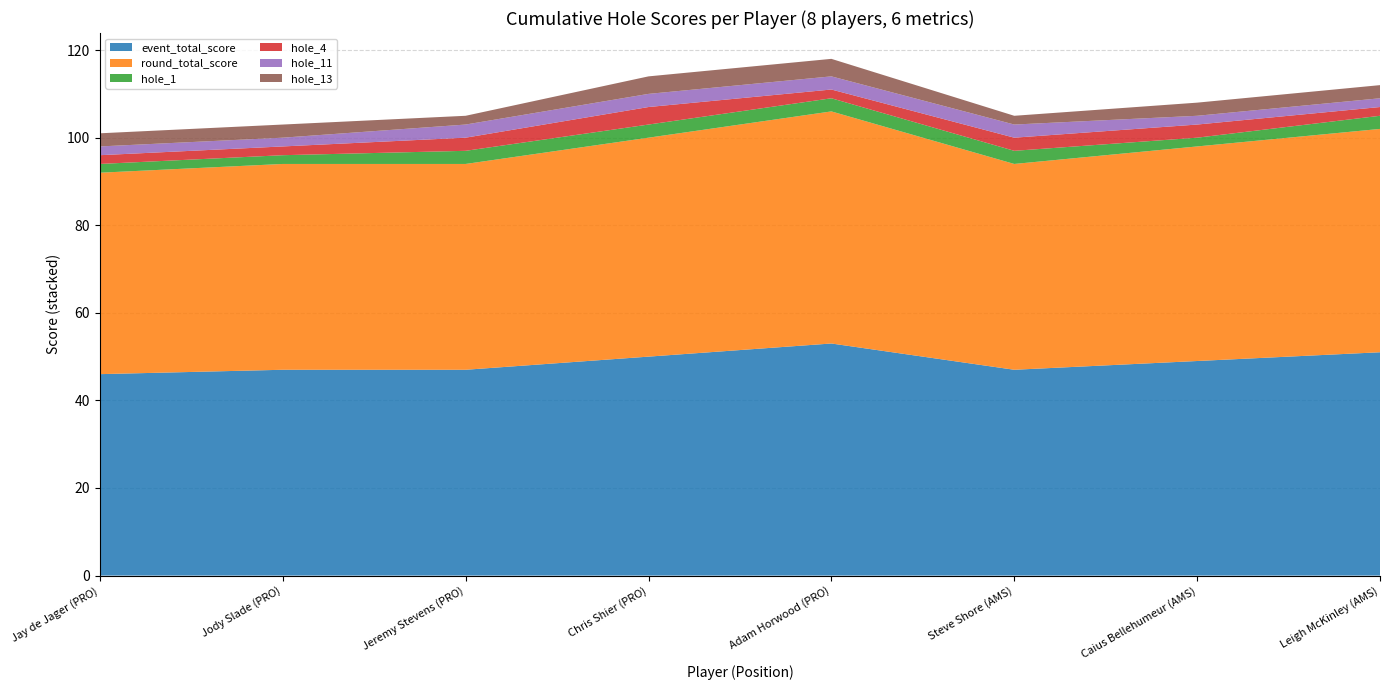

Reading left to right, what are all the values shown in this chart?

event_total_score: 1=46	2=47	3=47	4=50	5=53	6=47	7=49	8=51
round_total_score: 1=46	2=47	3=47	4=50	5=53	6=47	7=49	8=51
hole_1: 1=2	2=2	3=3	4=3	5=3	6=3	7=2	8=3
hole_4: 1=2	2=2	3=3	4=4	5=2	6=3	7=3	8=2
hole_11: 1=2	2=2	3=3	4=3	5=3	6=3	7=2	8=2
hole_13: 1=3	2=3	3=2	4=4	5=4	6=2	7=3	8=3